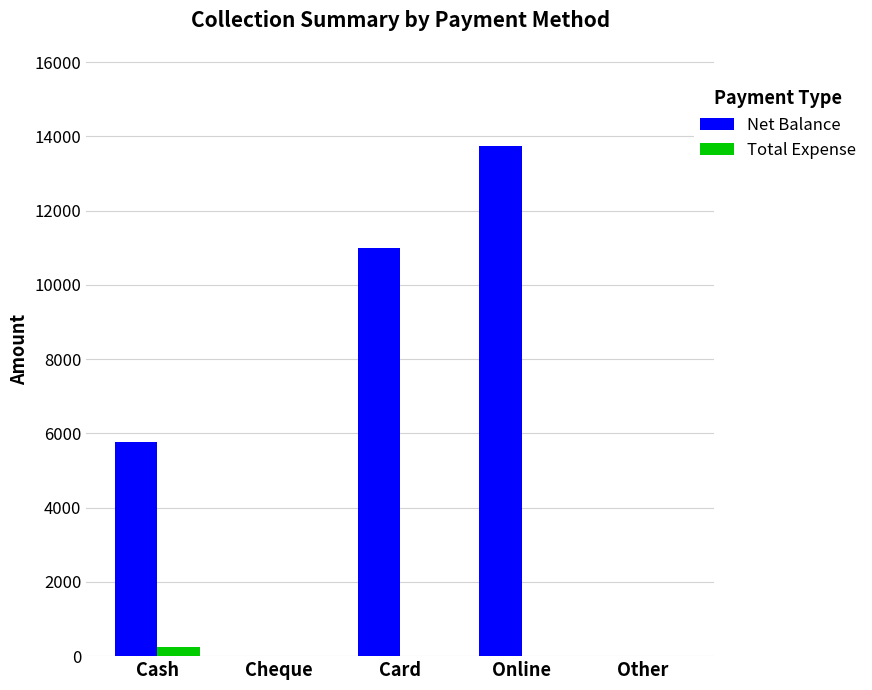

Which series has the largest total across all categories?

Net Balance